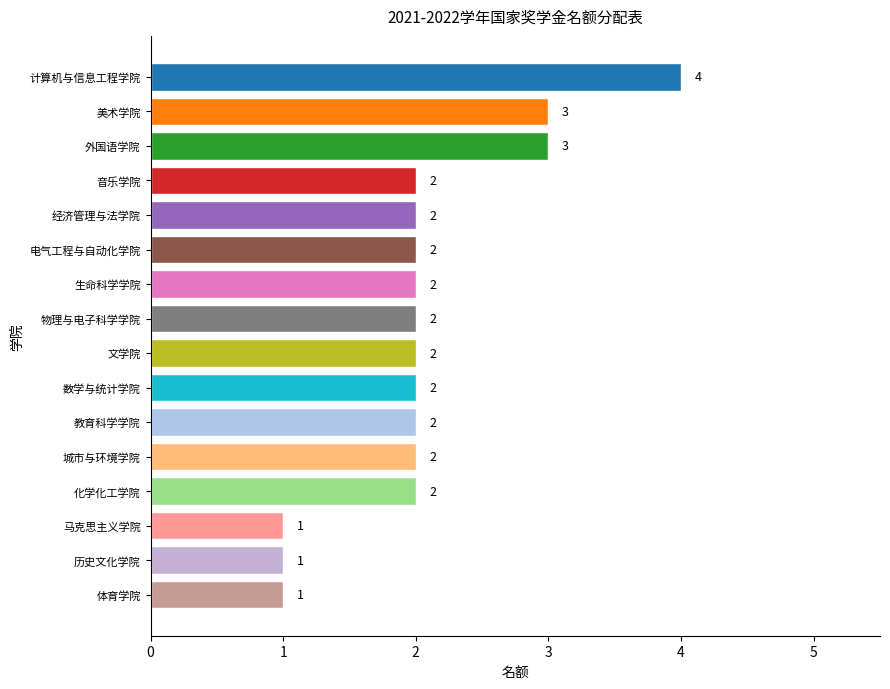

What is the difference between the maximum and minimum values?

3